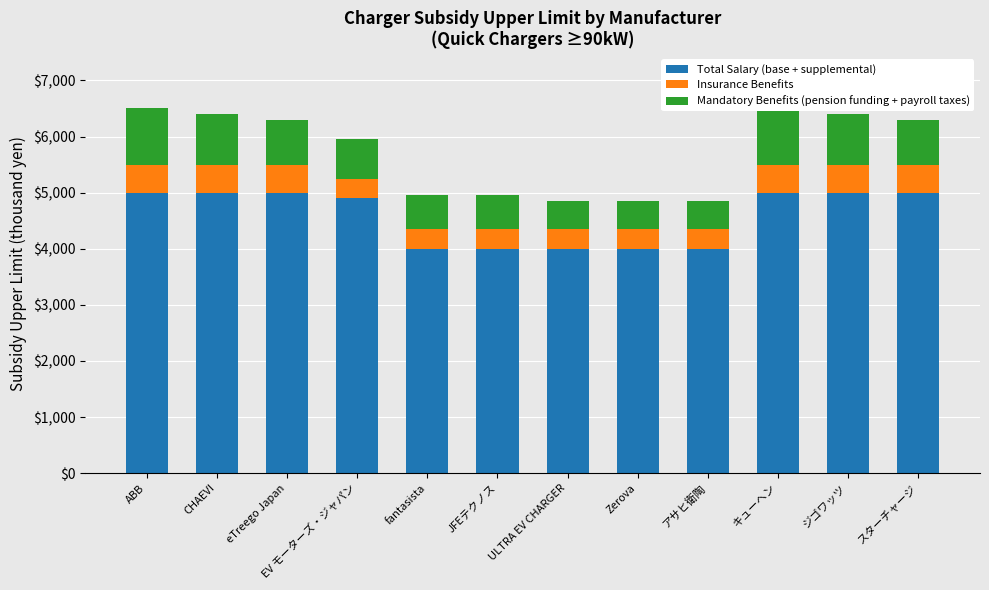

True or false: Mandatory Benefits (pension funding + payroll taxes) has a value of 221 at ジゴワッツ.

False